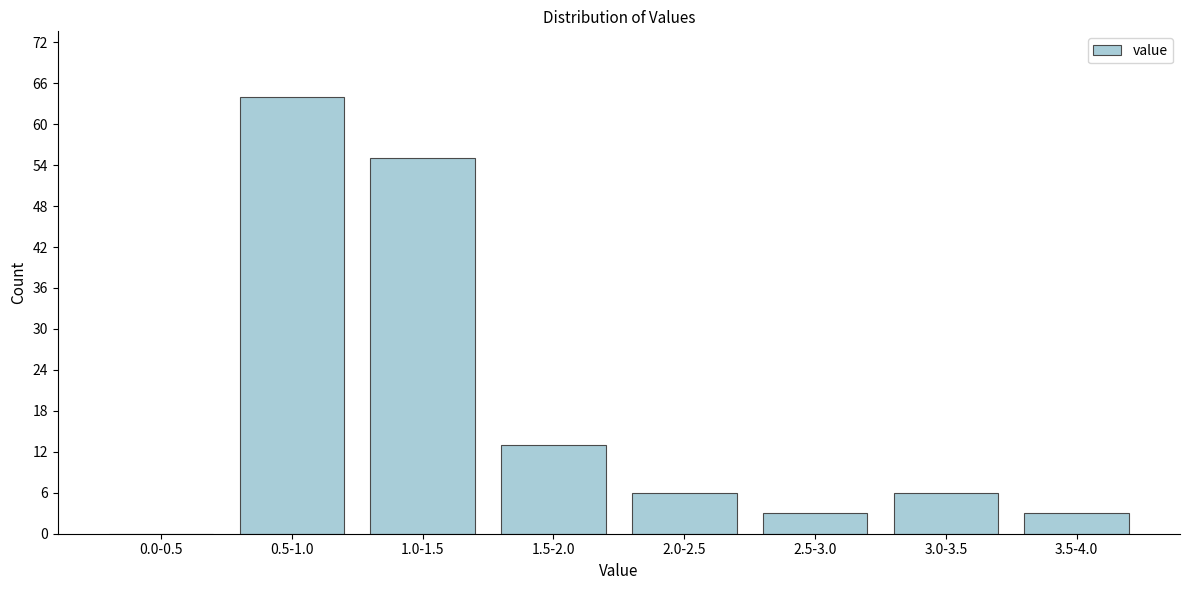

Reading left to right, transcribe all the data shown in this chart.

0.0-0.5=0	0.5-1.0=64	1.0-1.5=55	1.5-2.0=13	2.0-2.5=6	2.5-3.0=3	3.0-3.5=6	3.5-4.0=3